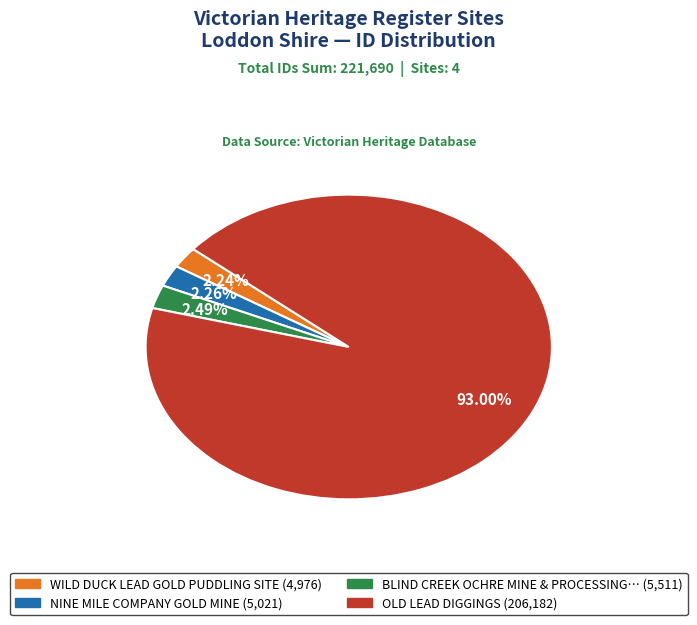

Is there a majority slice in this chart?

Yes